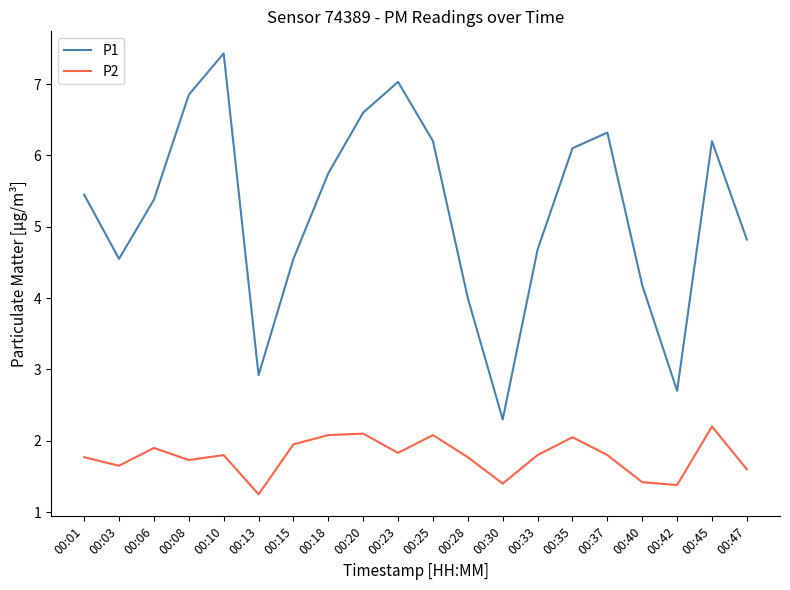

In P1, how many points are higher than both neighbors (excluding endpoints)?

4